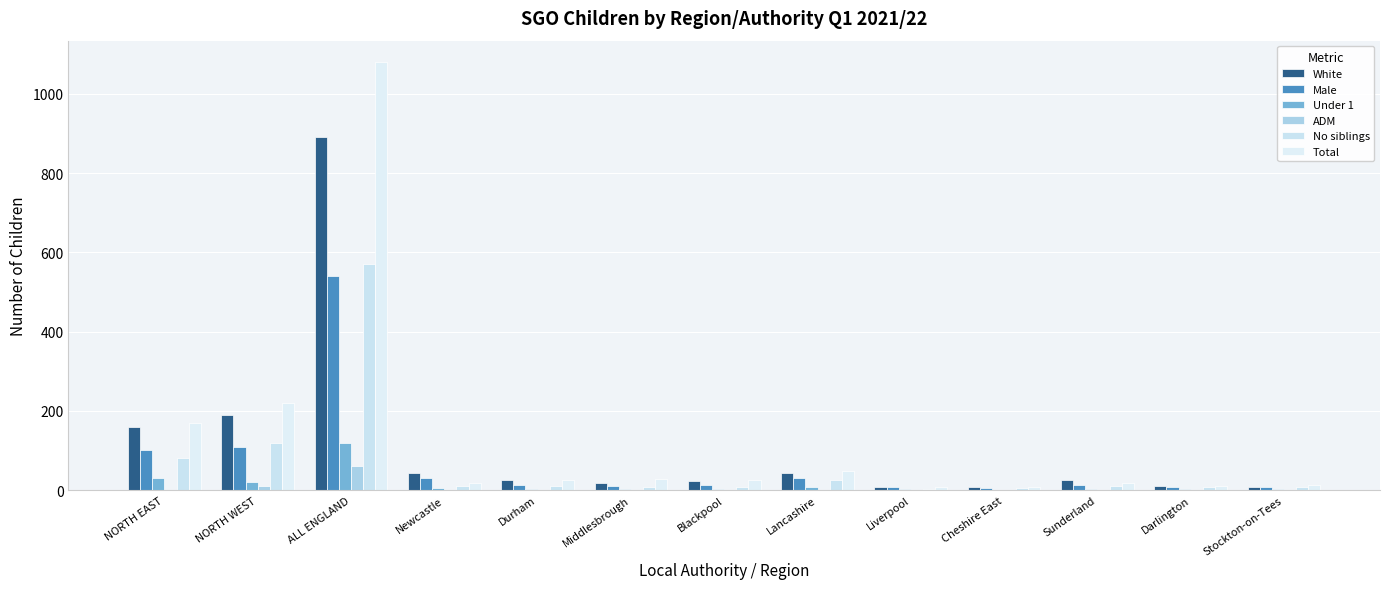

What value does the White series have at Darlington?

11